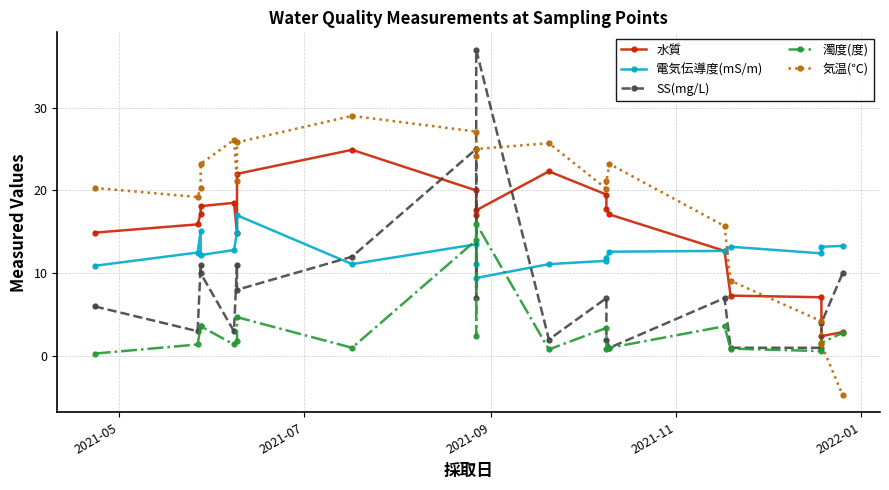

True or false: 気温(℃) and 電気伝導度(mS/m) intersect in this chart.

True